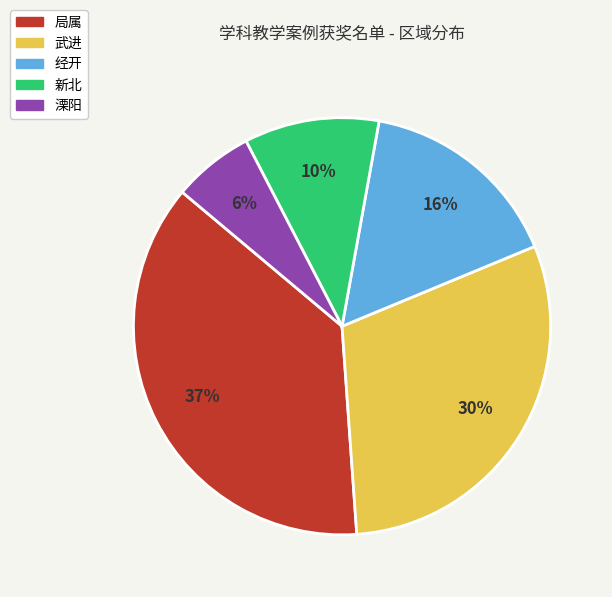

Is there a majority slice in this chart?

No